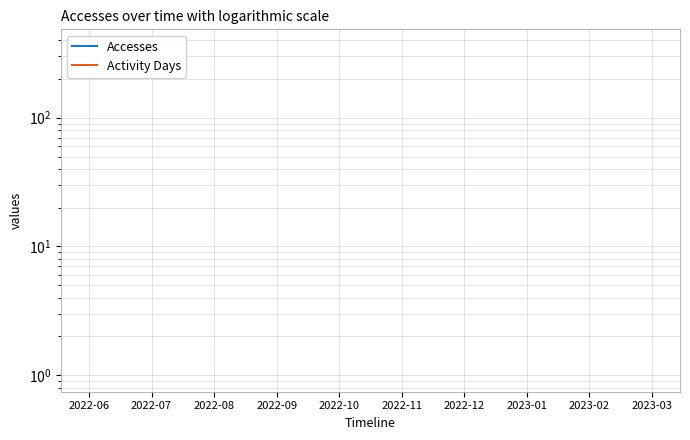

True or false: Accesses and Activity Days cross at least once.

False